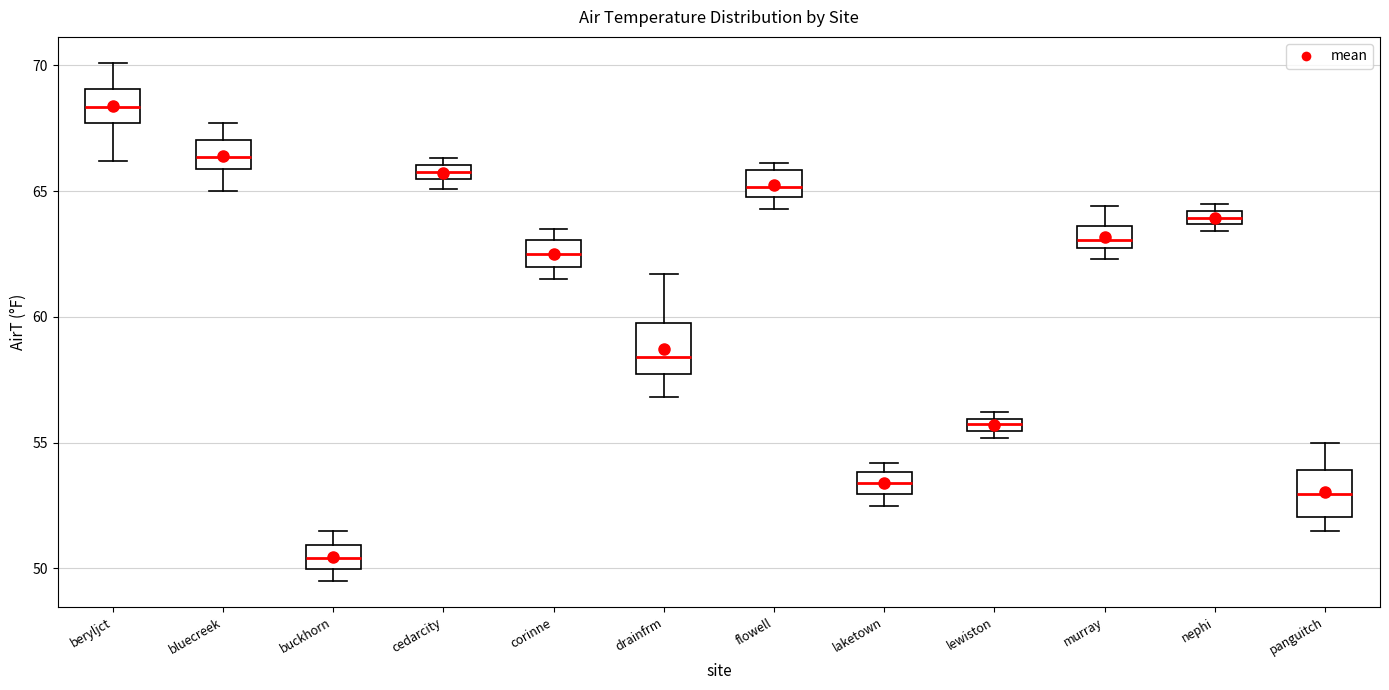

Where is the upper edge of the box for drainfrm on the y-axis? The values are not printed on the chart, so give them approximately, as read against the axis.

60.0